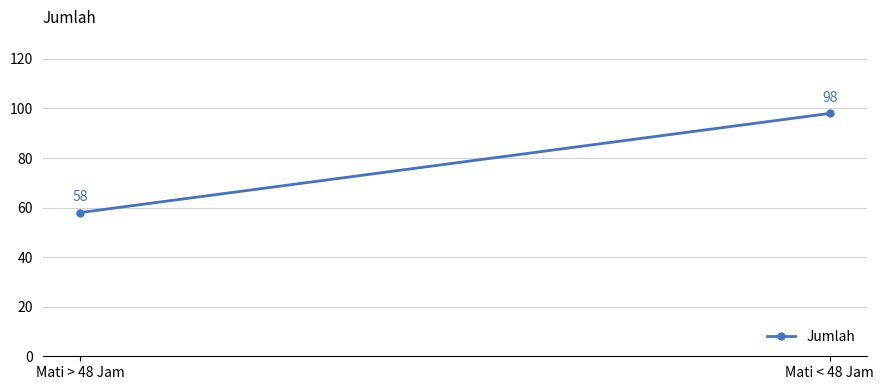

What is the ratio of the value at Mati > 48 Jam to the value at Mati < 48 Jam?

0.6